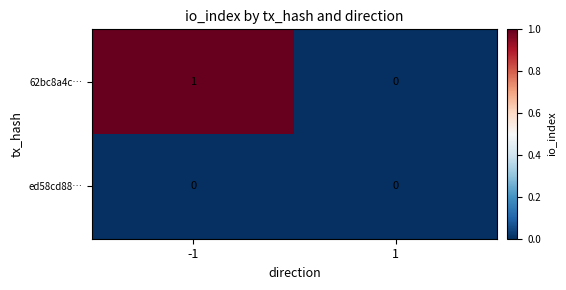

Which series has the largest total across all categories?

62bc8a4c…